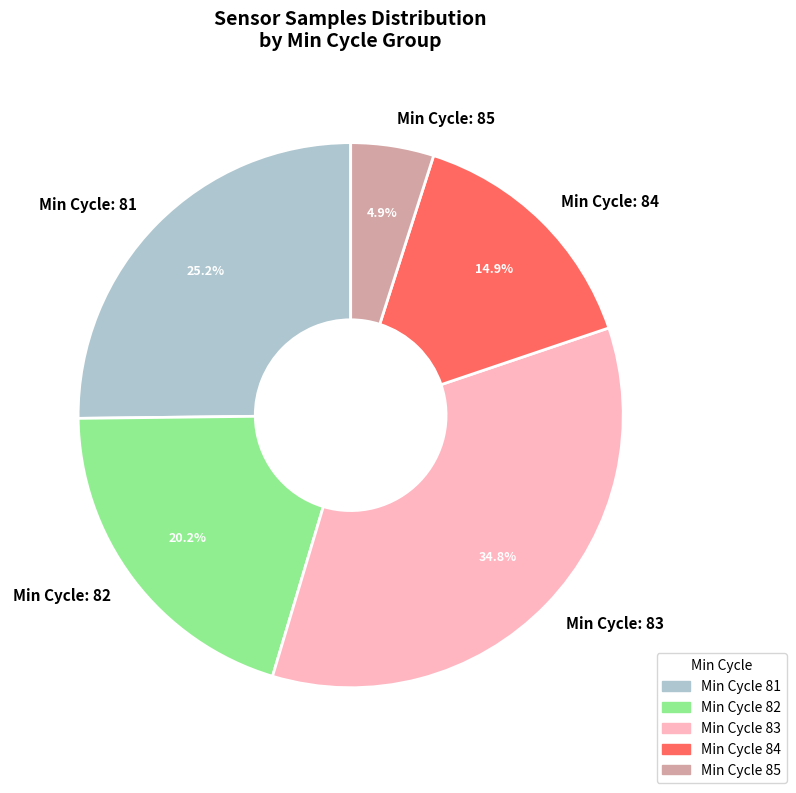

Rank the categories by value from lowest to highest.

Min Cycle: 85, Min Cycle: 84, Min Cycle: 82, Min Cycle: 81, Min Cycle: 83